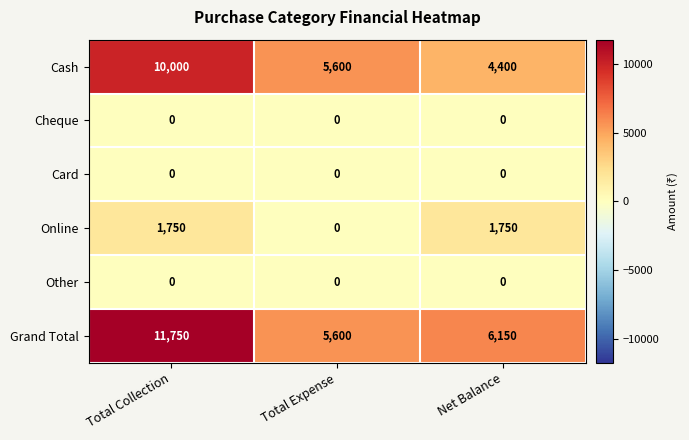

Reading right to left, extract all data points from this chart.

Cash: 4400	5600	10000
Cheque: 0	0	0
Card: 0	0	0
Online: 1750	0	1750
Other: 0	0	0
Grand Total: 6150	5600	11750